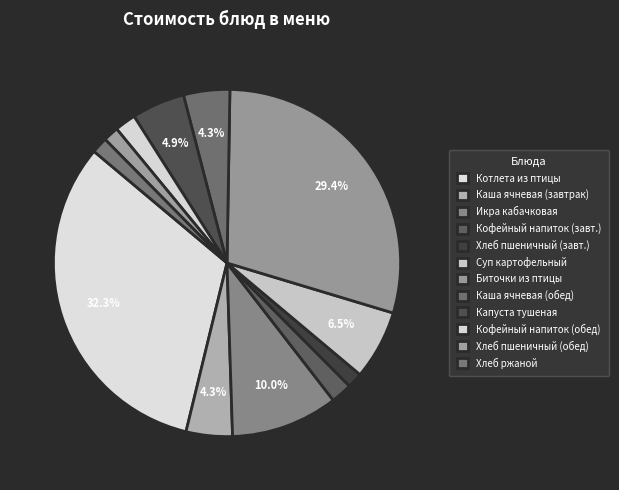

To the nearest percent, what is the average slice percentage?

8%